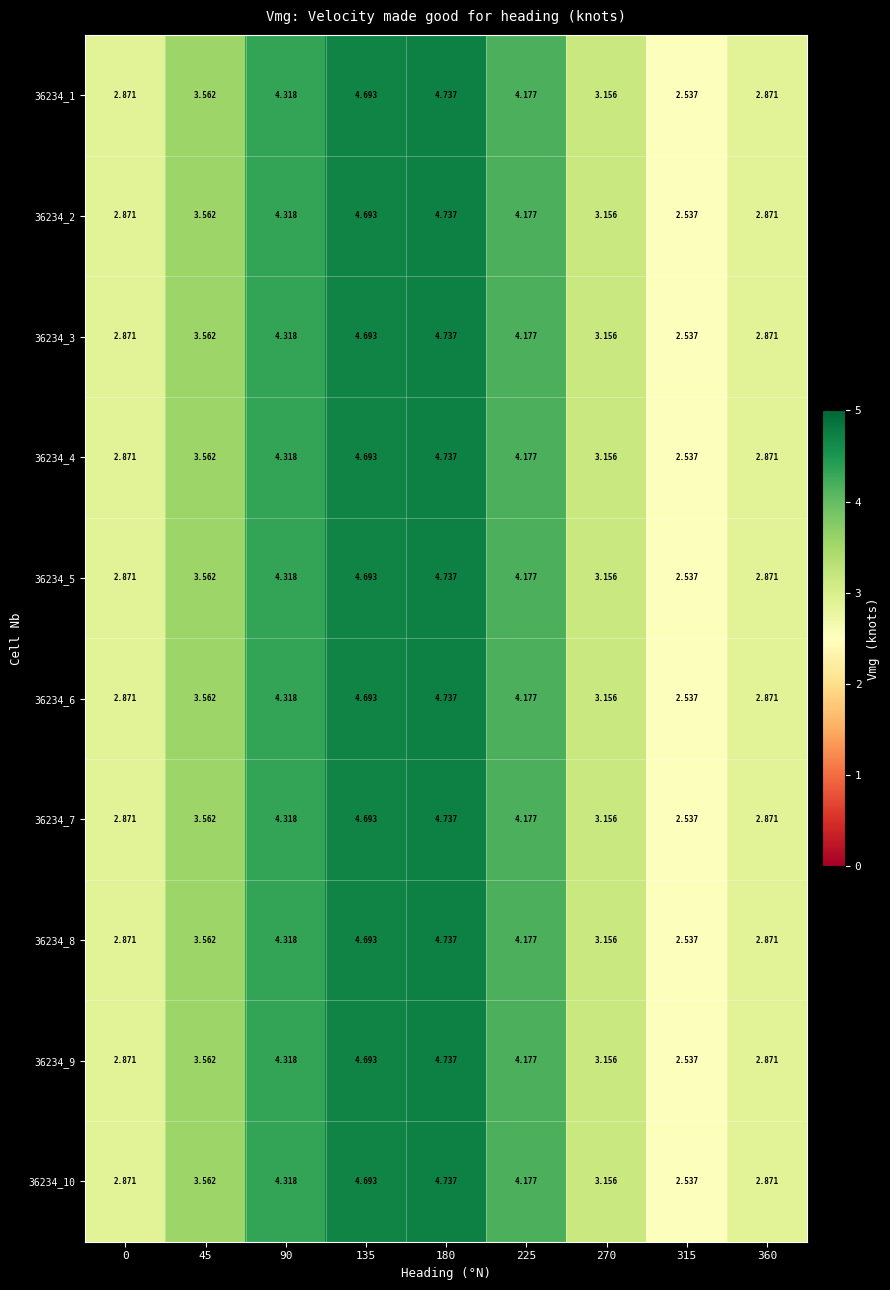

How many values in the 36234_9 series exceed 3?

6